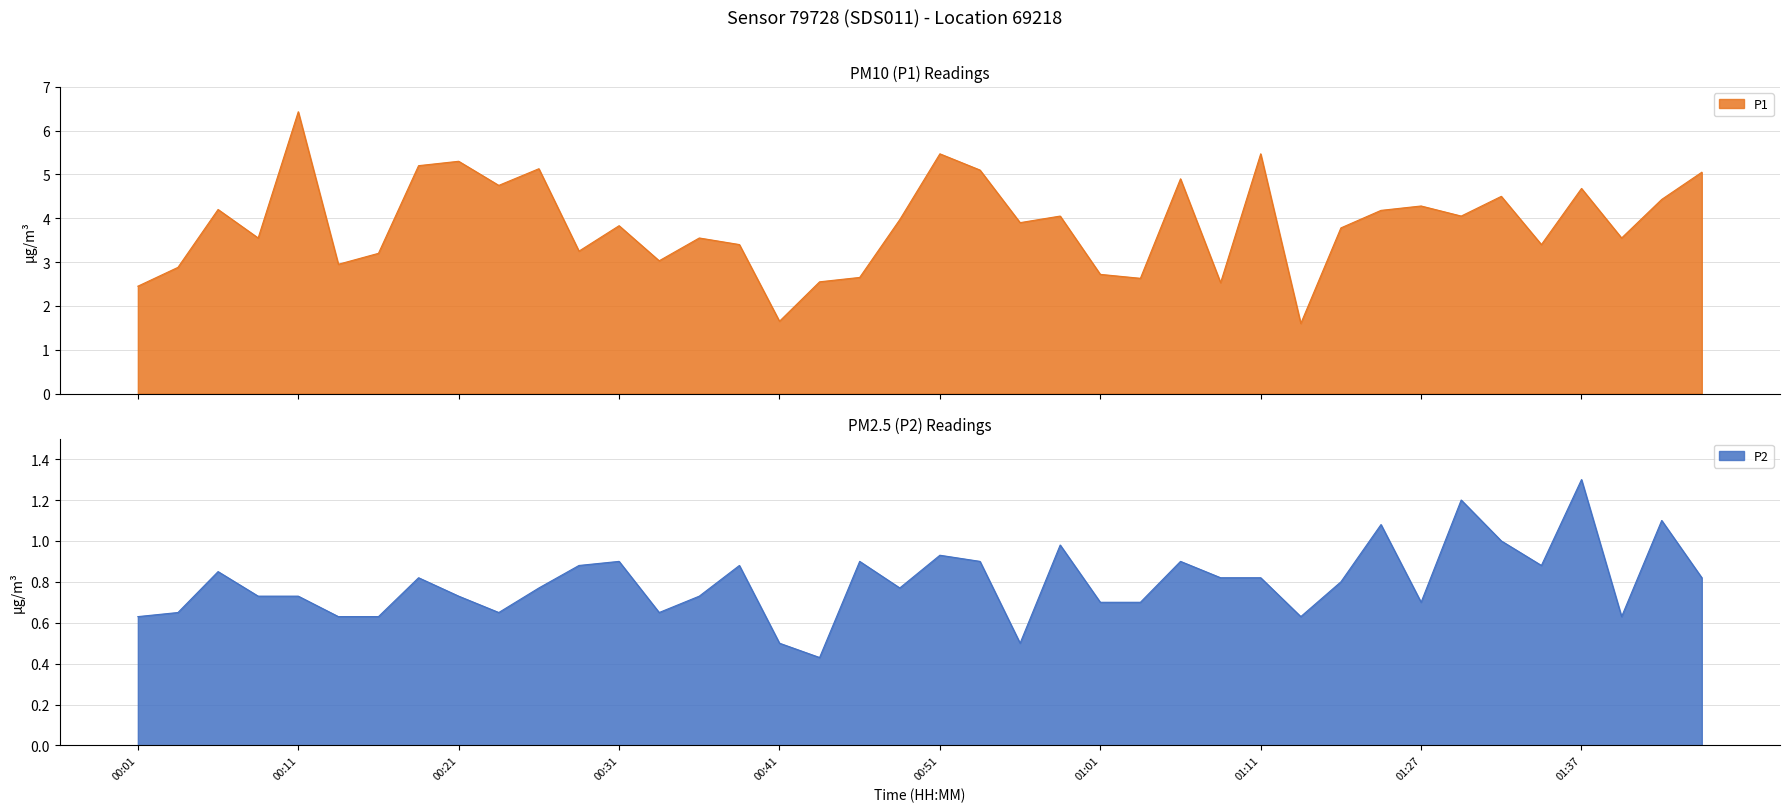

Between 00:01 and 00:43, which series saw the biggest shift?

P2